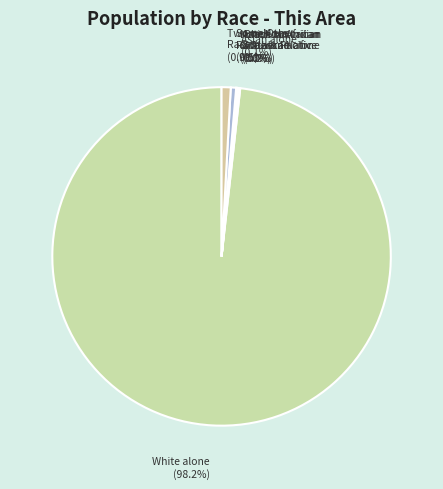

Is there a majority slice in this chart?

Yes